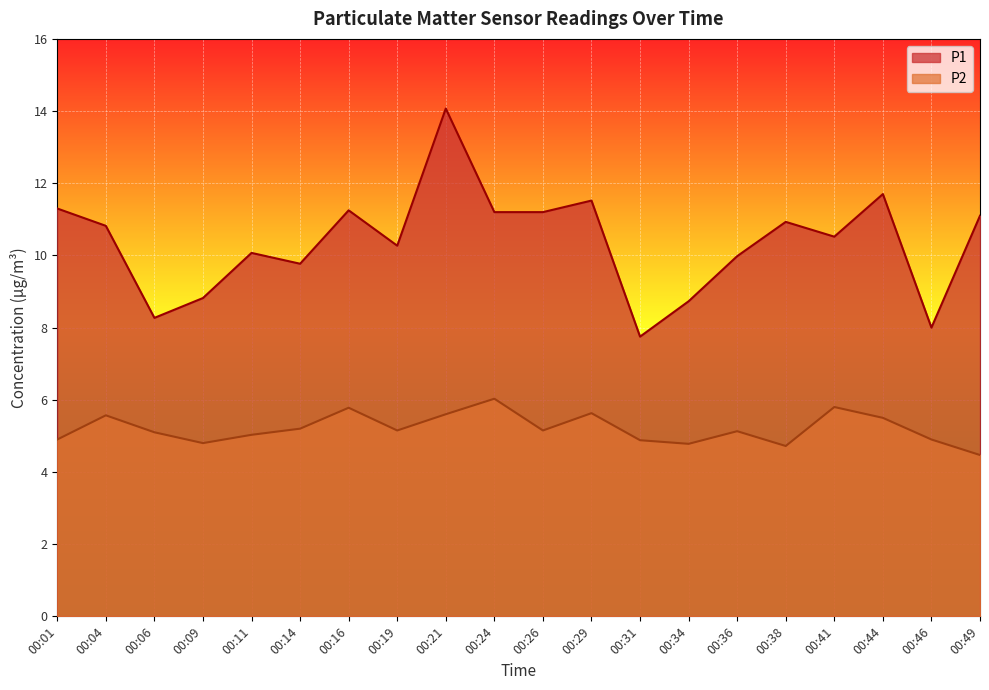

How many values in the P2 series are below 5?

7